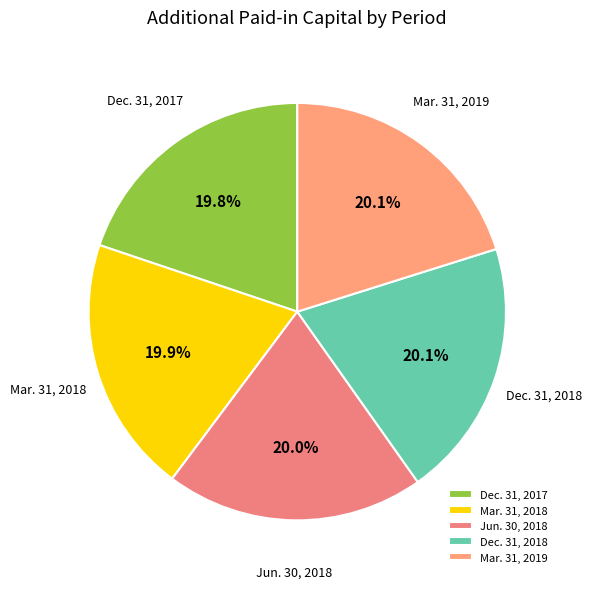

What is the ratio of the value at Dec. 31, 2017 to the value at Mar. 31, 2019?

1.0